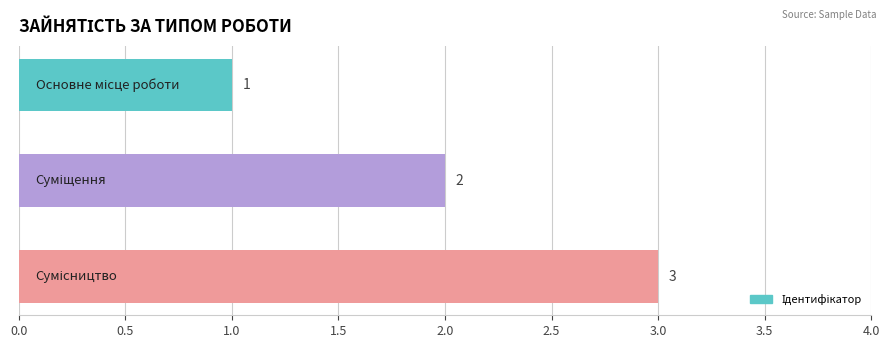

What is the sum of all values?

6